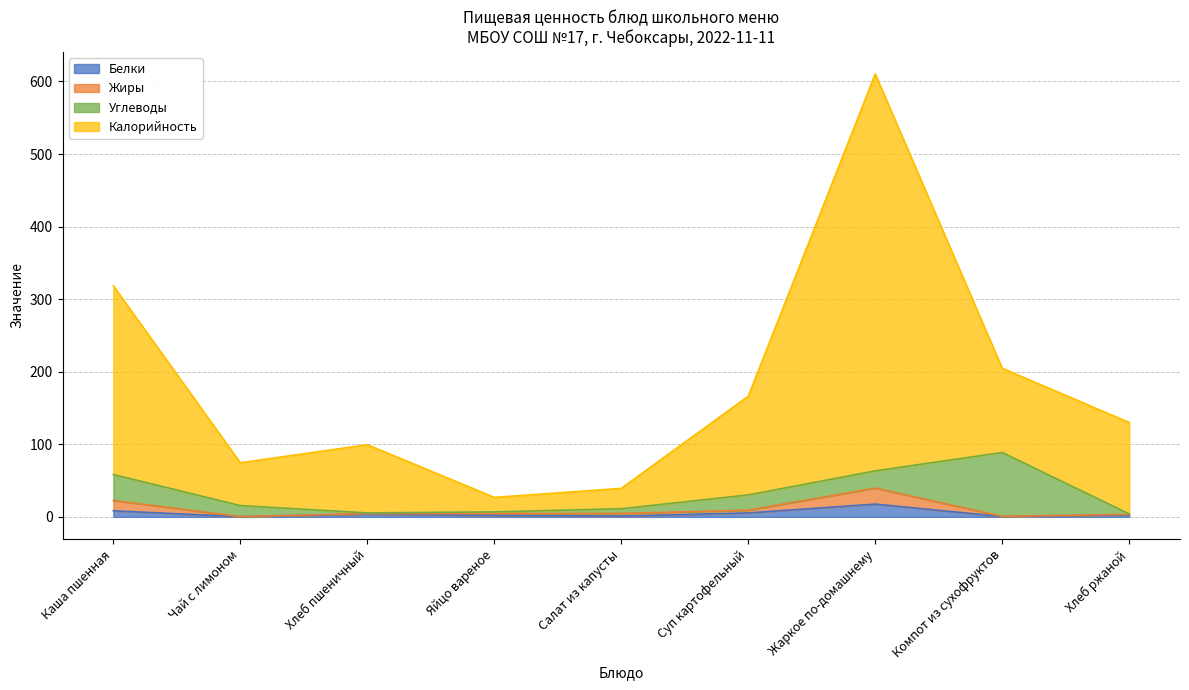

At which category does Белки reach its first local peak?

Хлеб пшеничный